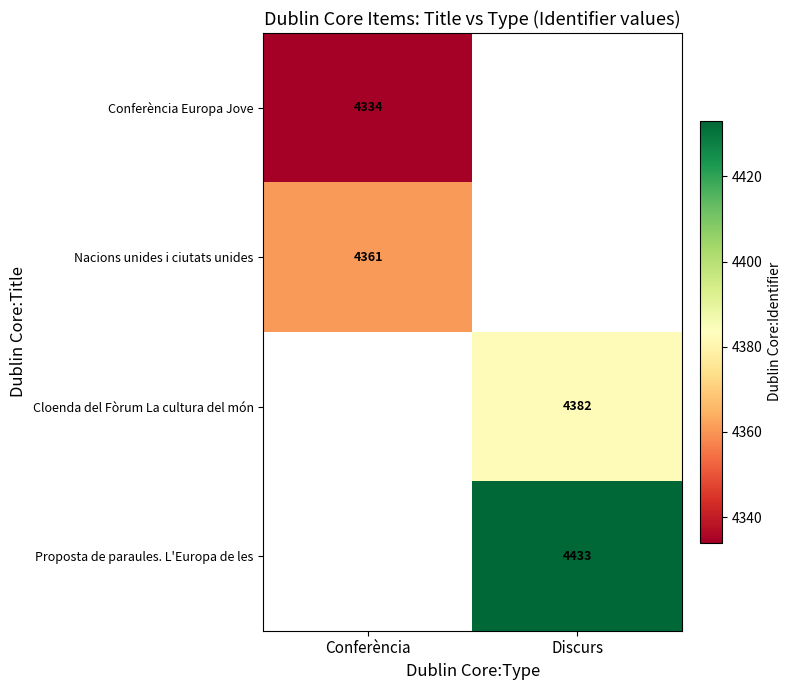

How many categories are shown in the chart?

2